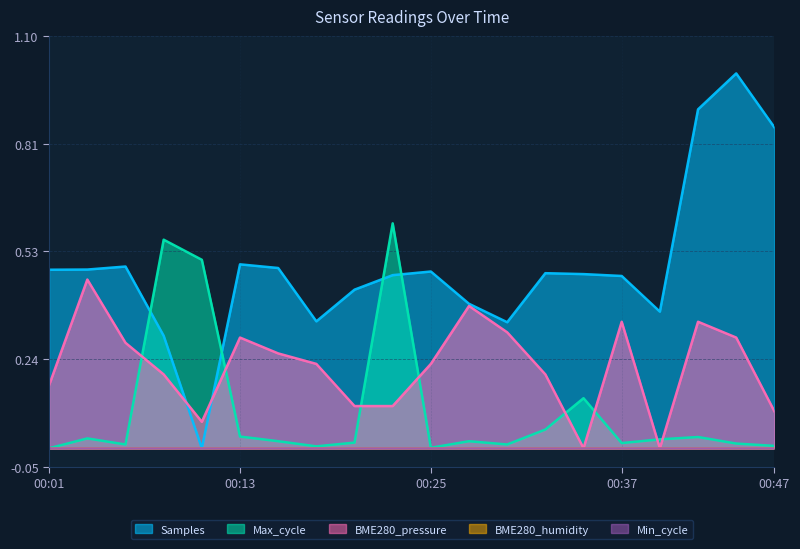

Where is the first local maximum for Samples?

00:06